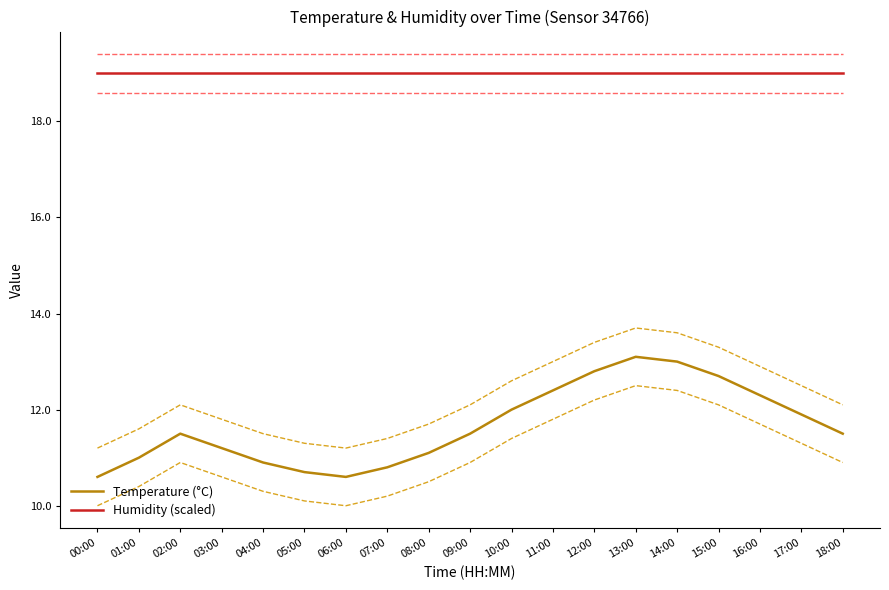

Rank the series at 12:00 from highest to lowest value.

Humidity (scaled), Temperature (°C)